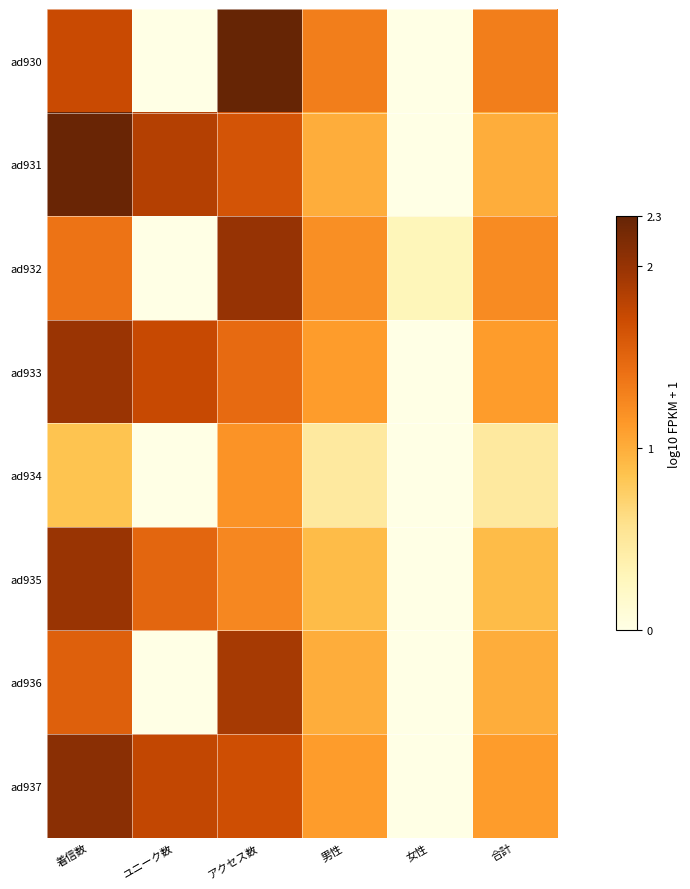

Rank the series at 合計 from lowest to highest value.

ad934, ad935, ad931, ad936, ad933, ad937, ad932, ad930